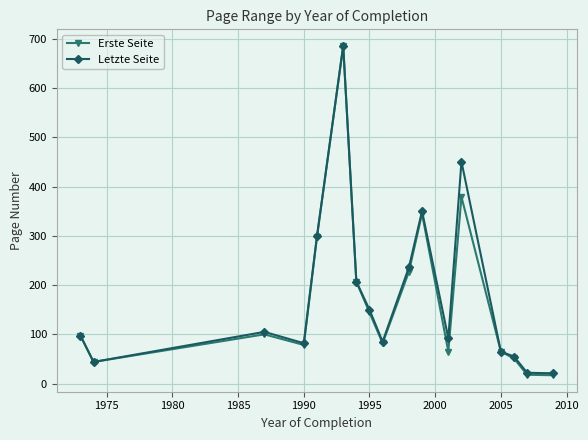

Which series has the largest range (max minus min)?

Erste Seite